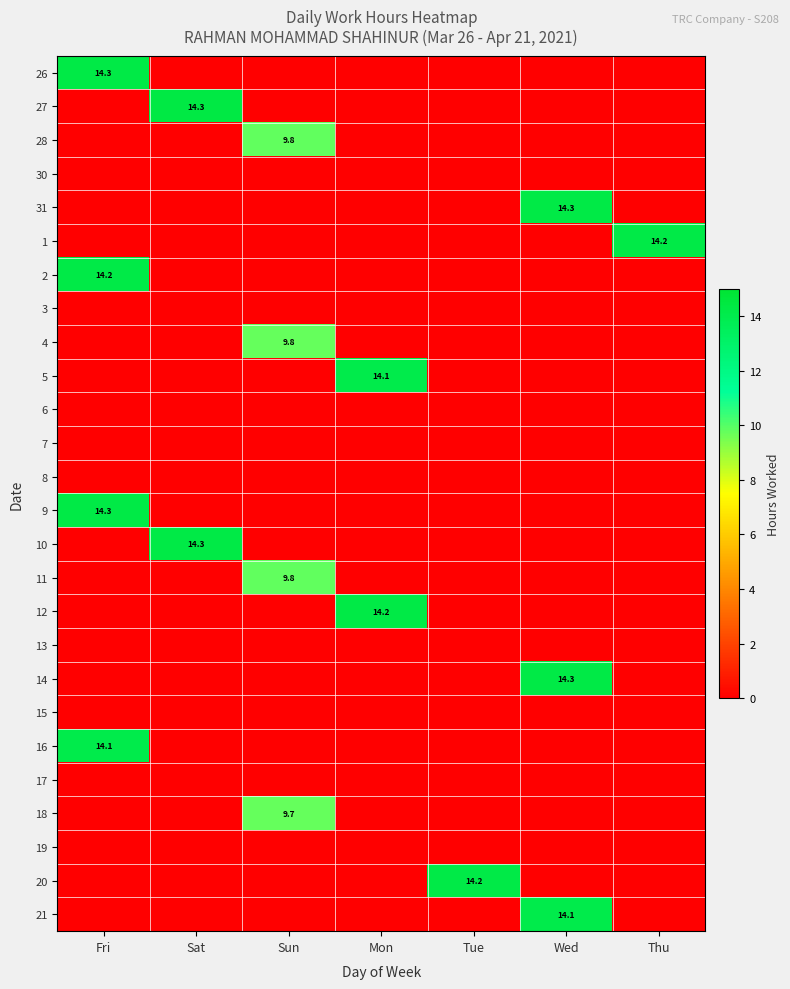

What is the total value across all series at Wed?

42.6